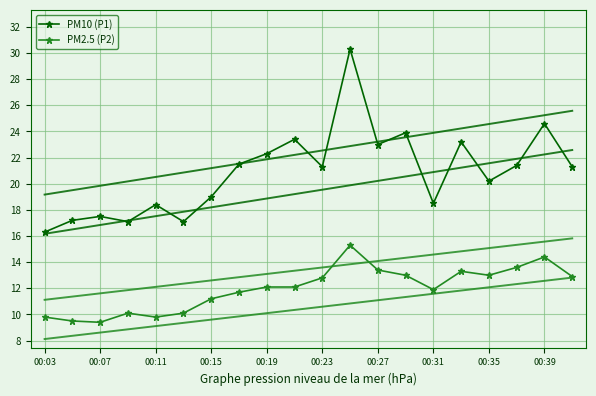

List the series in order of their peak value, lowest first.

PM2.5 (P2), PM10 (P1)